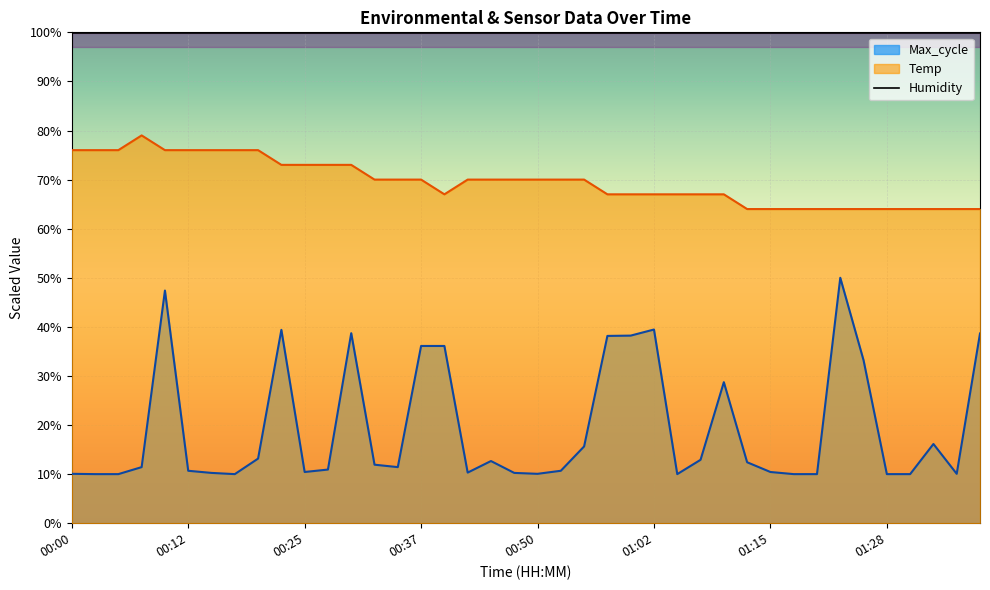

Read the value at 01:38.

64.0